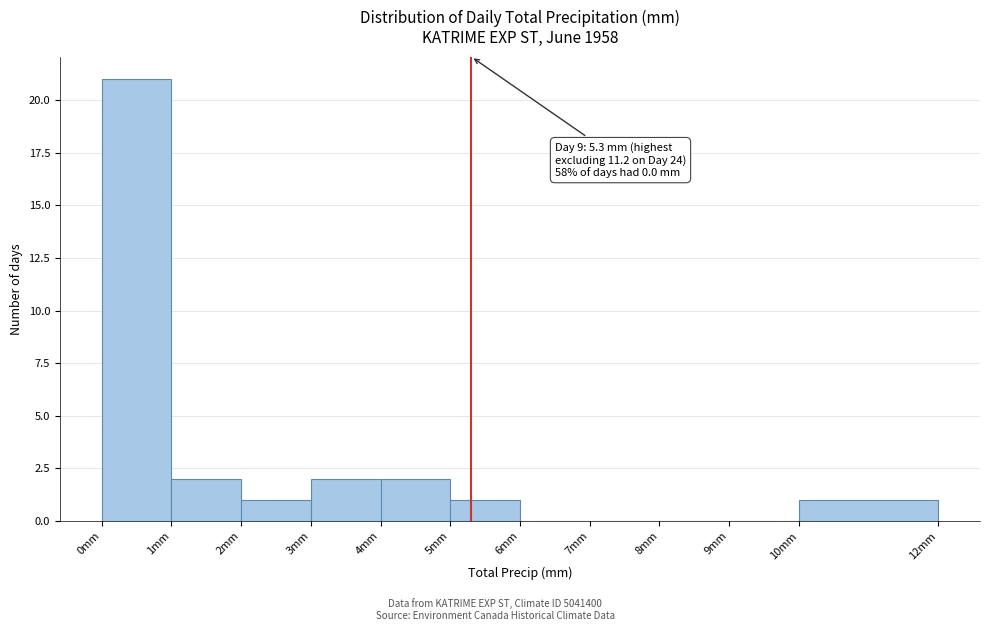

Which range on the x-axis has the tallest bar?

0 to 1